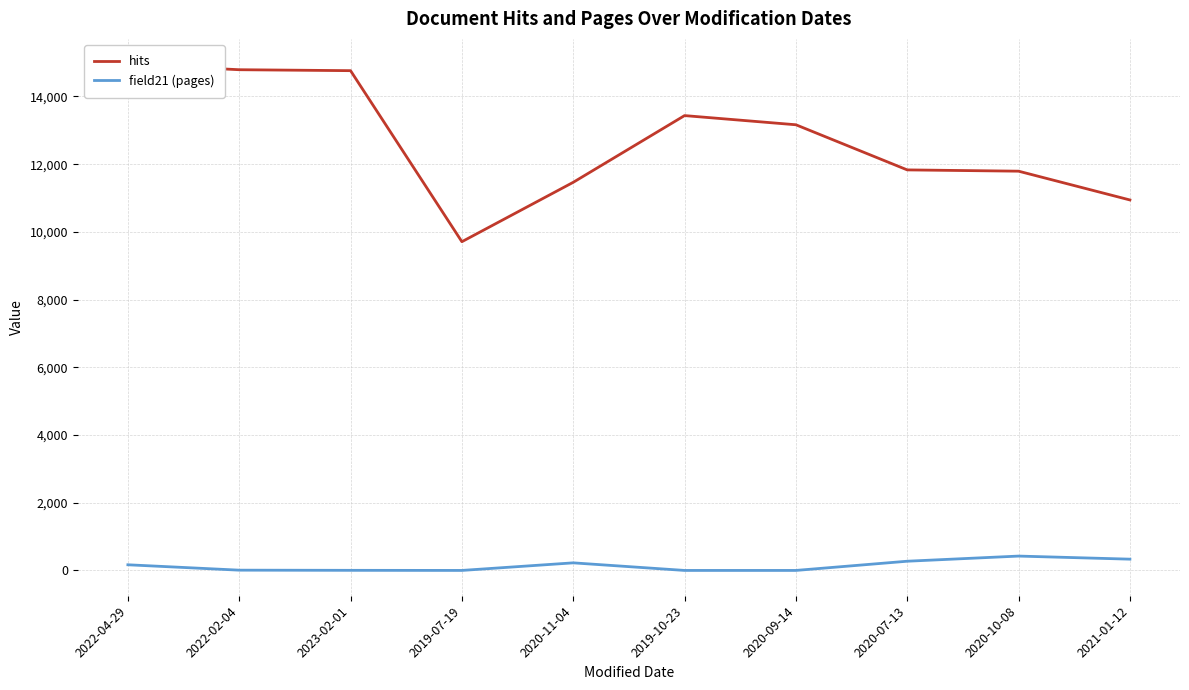

Is this an area chart (filled region under the line)?

No